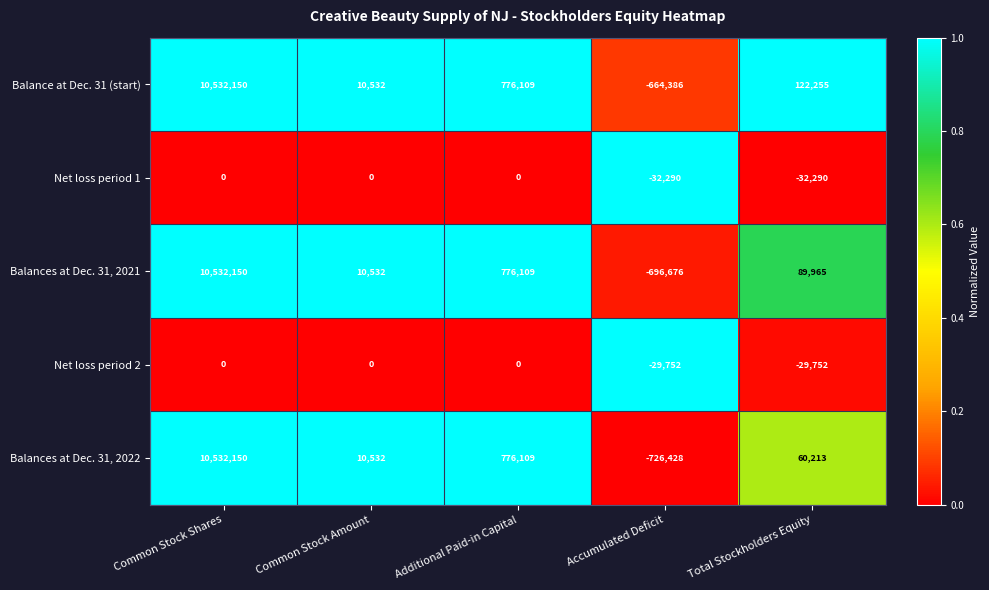

True or false: Net loss period 1 has a value of 19399 at Additional Paid-in Capital.

False